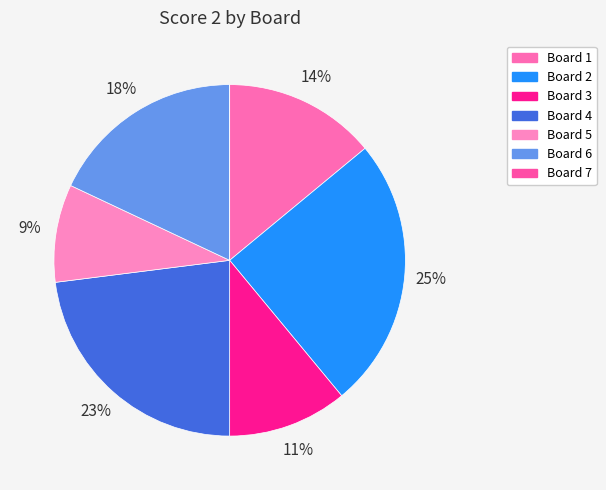

What percentage do Board 1 and Board 3 together represent?

25.0%